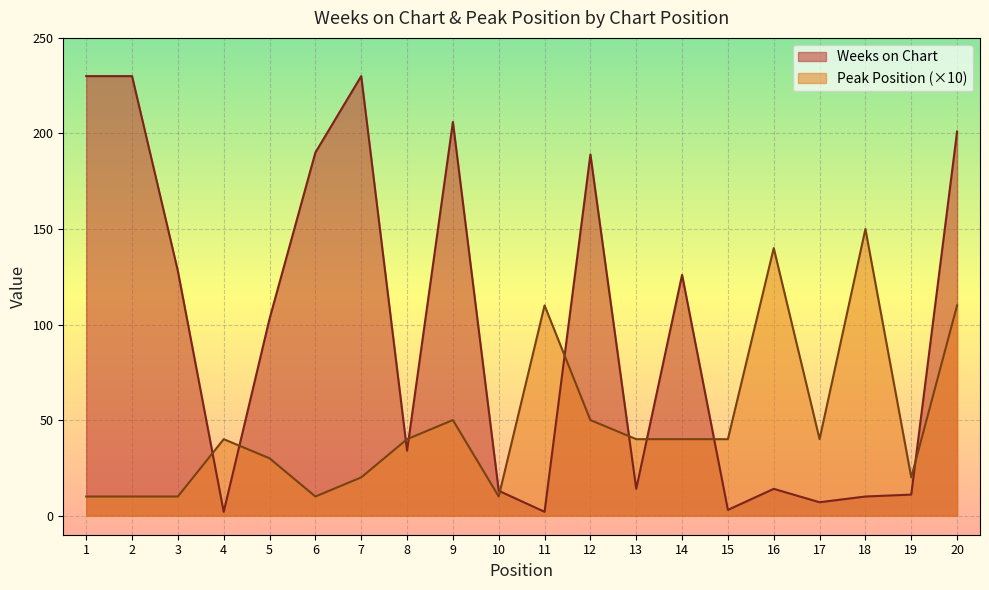

What is the value of the Peak Position point at the 17th from the left?

40